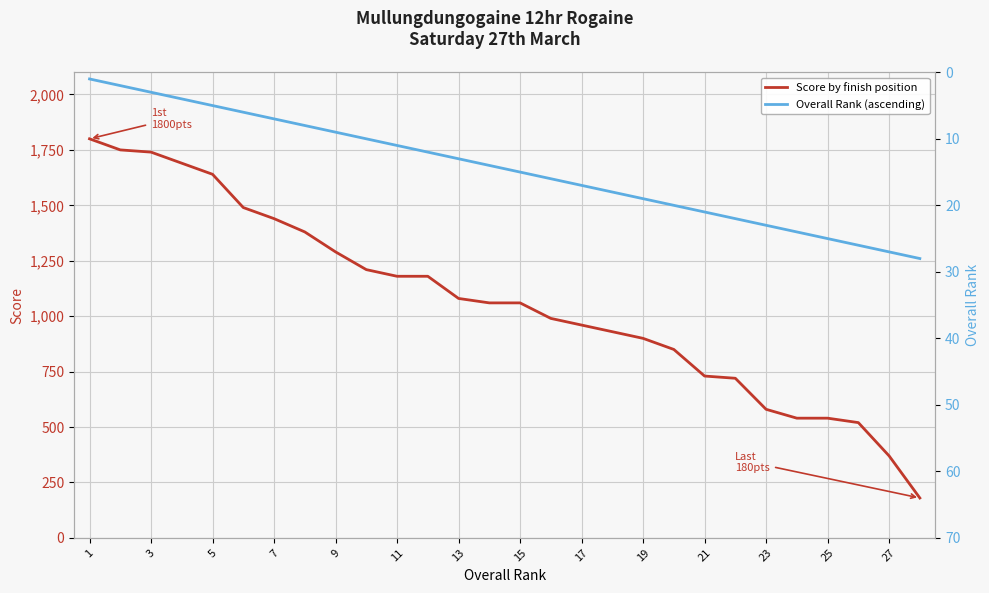

What is the sum of all Score by finish position values?

29800